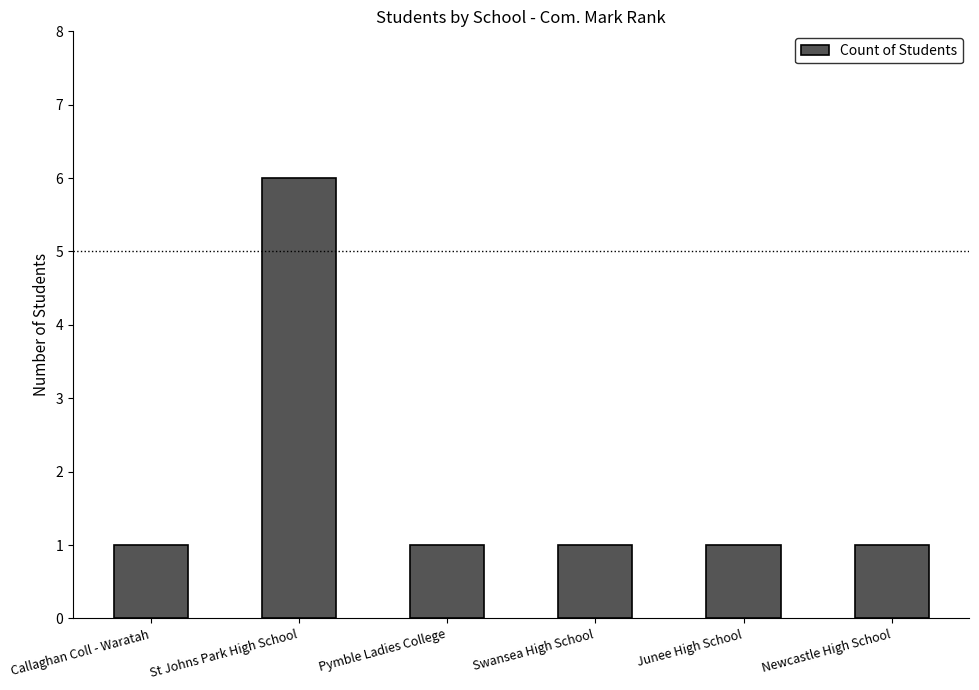

What is the average value?

2